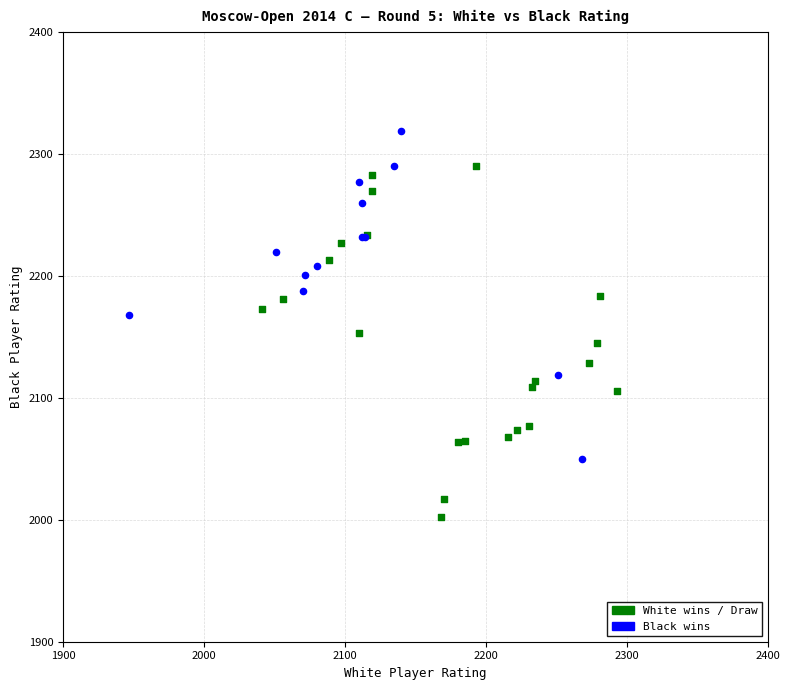

Which series has the widest spread of Y values?

White wins / Draw